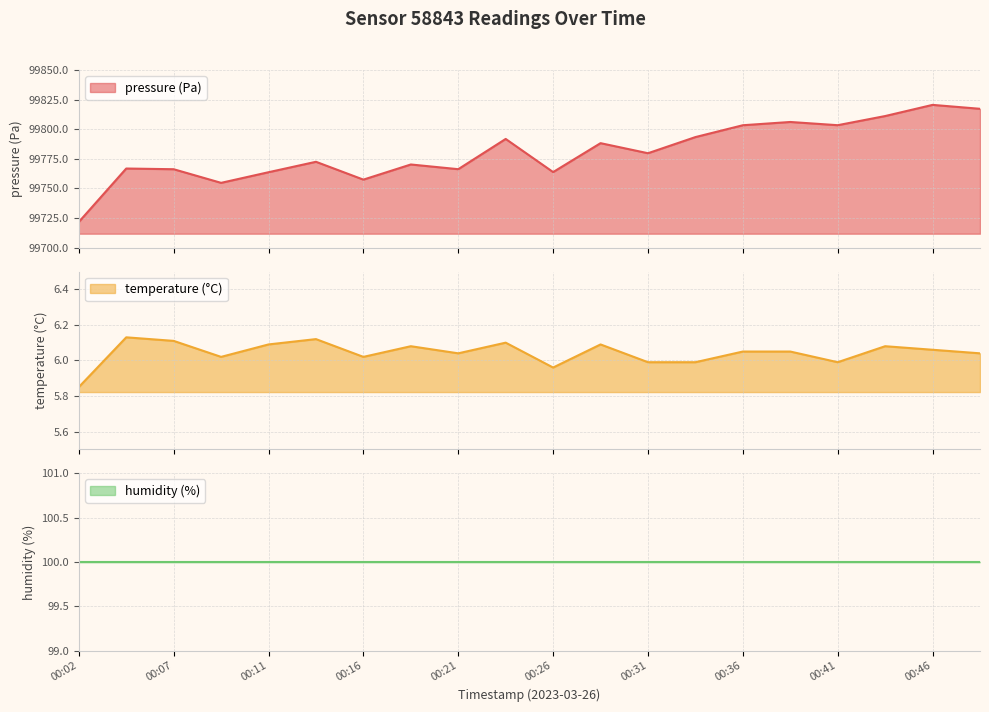

What is the sum of the temperature values at 00:46 and 00:21?

12.1